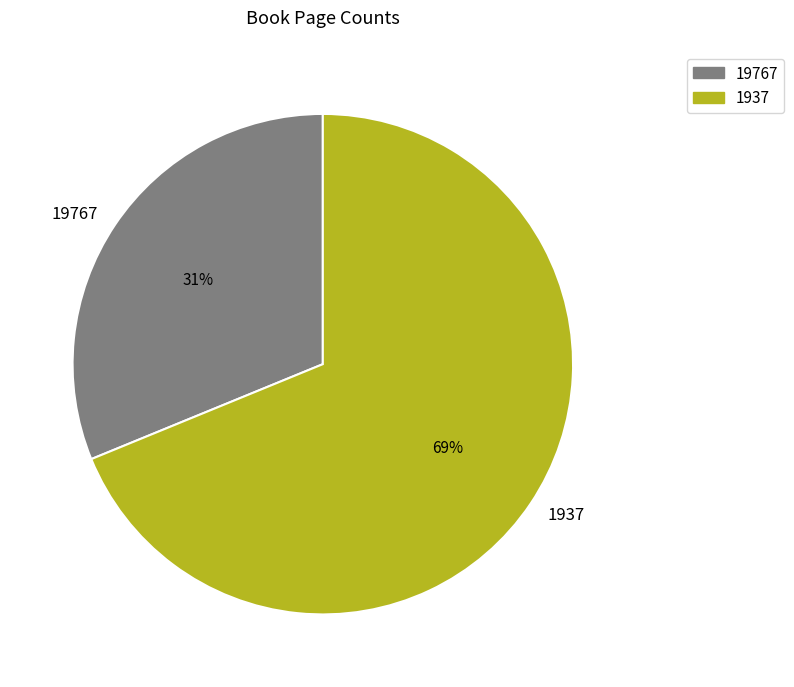

Does 1937 account for over 50% of the chart?

Yes